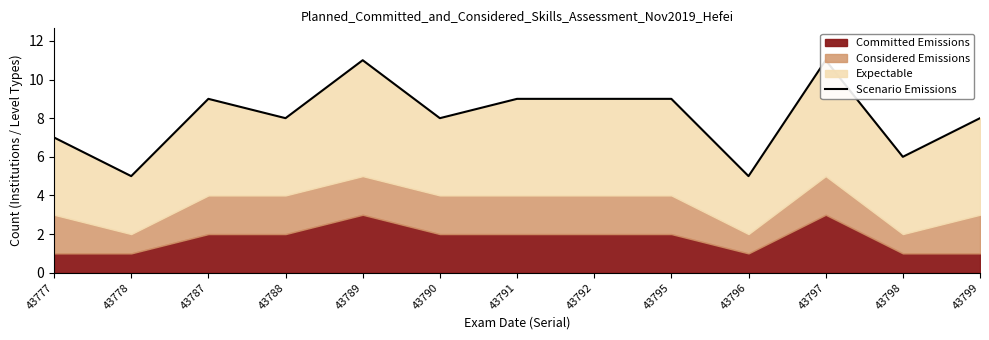

True or false: the data shows 8 at 43790.

True